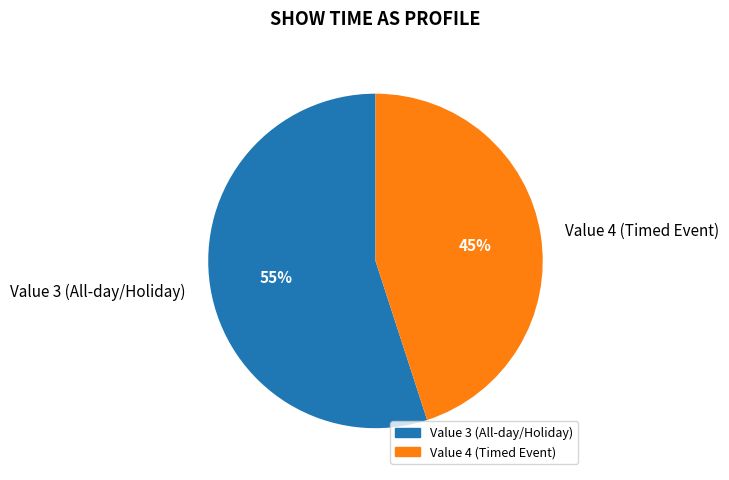

What percentage is the Value 3 (All-day/Holiday) slice, to the nearest percent?

55%